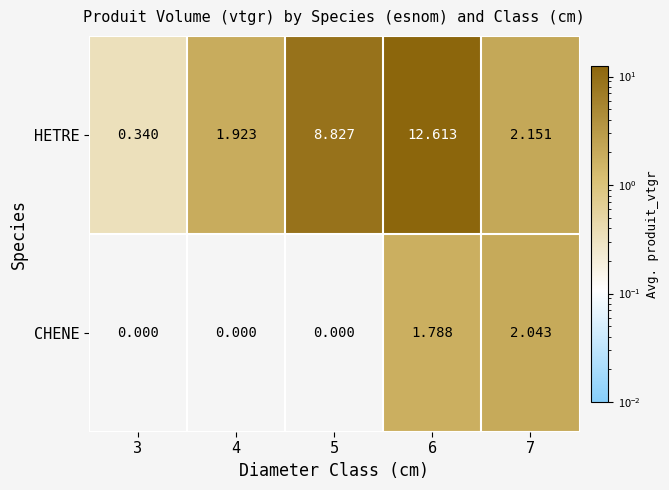

Is the value of CHENE at 7 greater than the value of HETRE at 7?

No